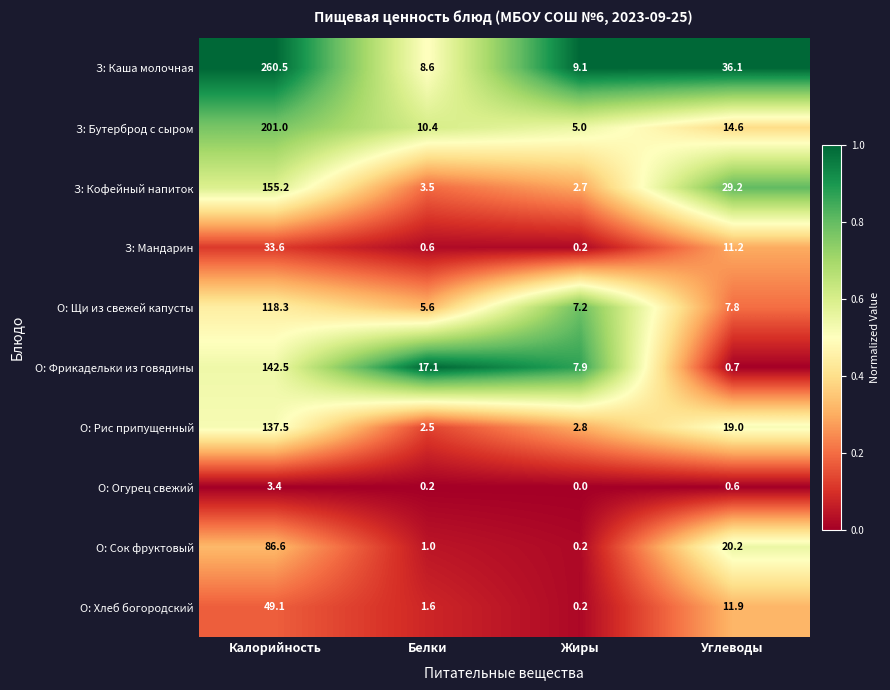

True or false: О: Рис припущенный has a value of 181.7 at Калорийность.

False